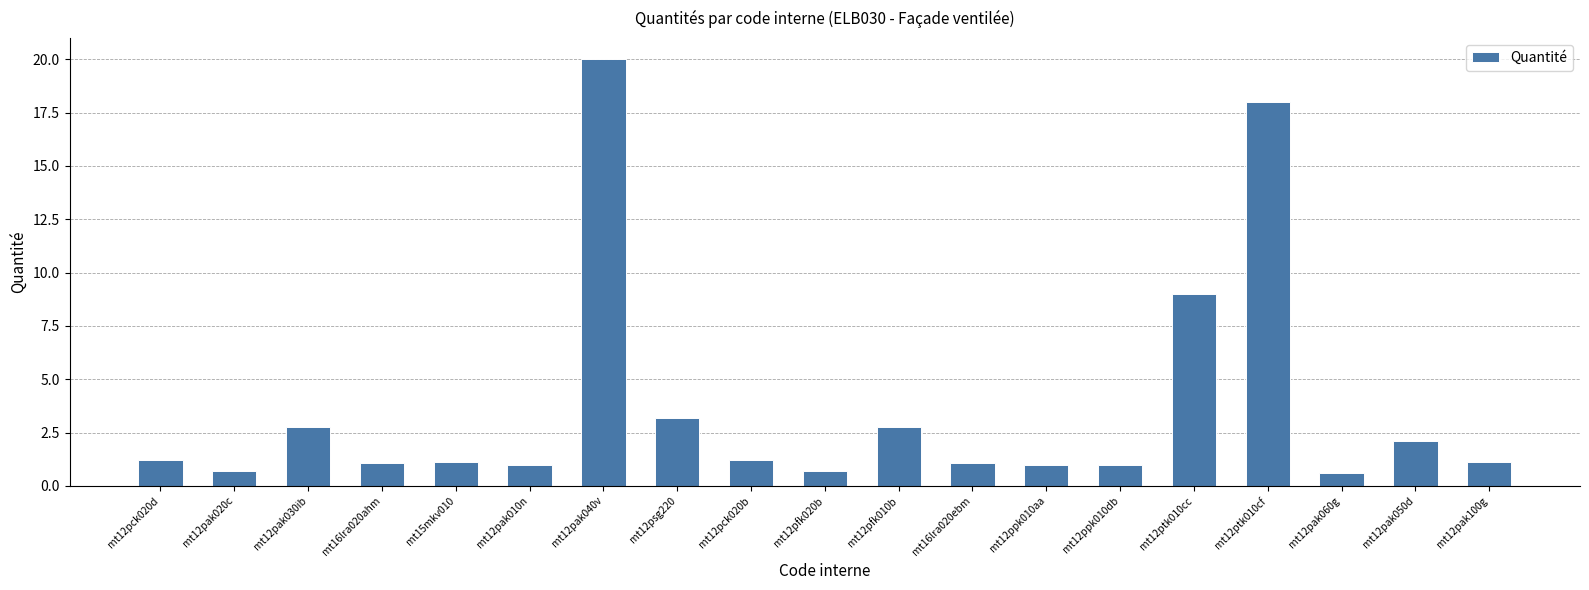

What value does the data have at mt12ptk010cf?

18.0